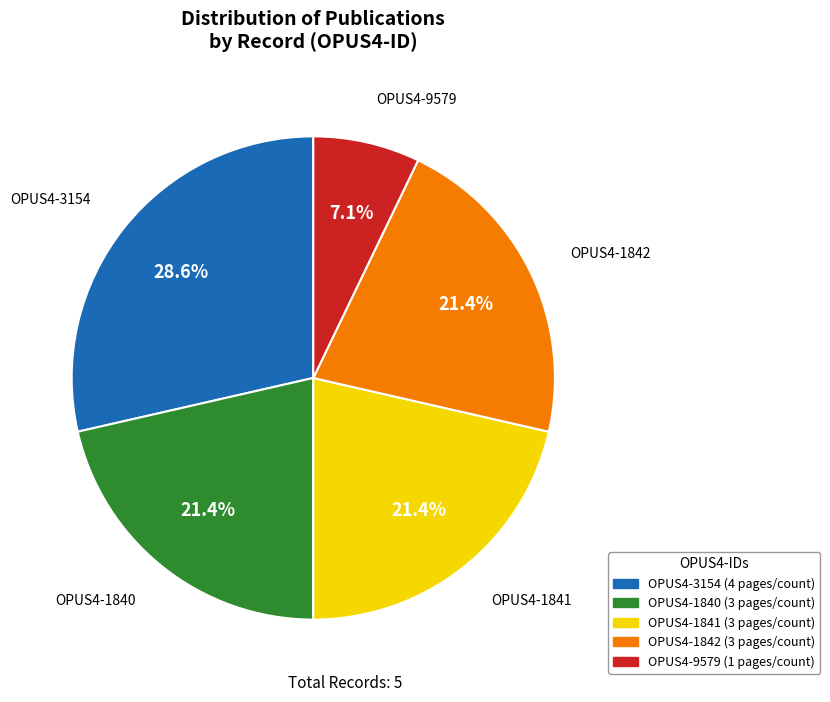

Is there a majority slice in this chart?

No